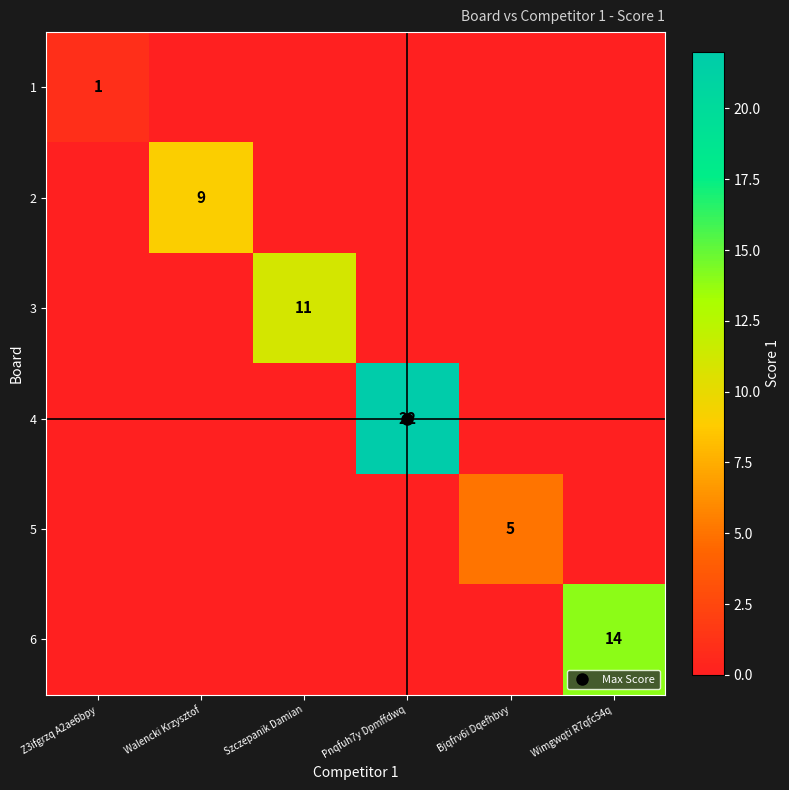

What is the difference between the maximum and minimum values in the 5 series?

5